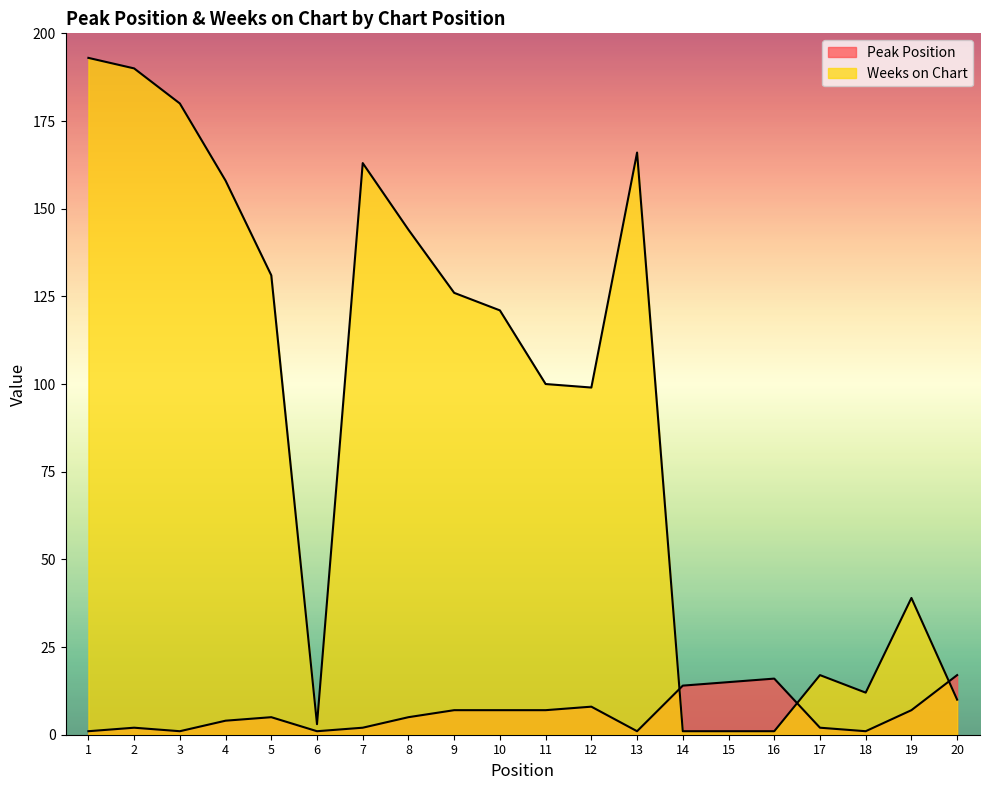

Which label corresponds to the smallest value in the chart?

1